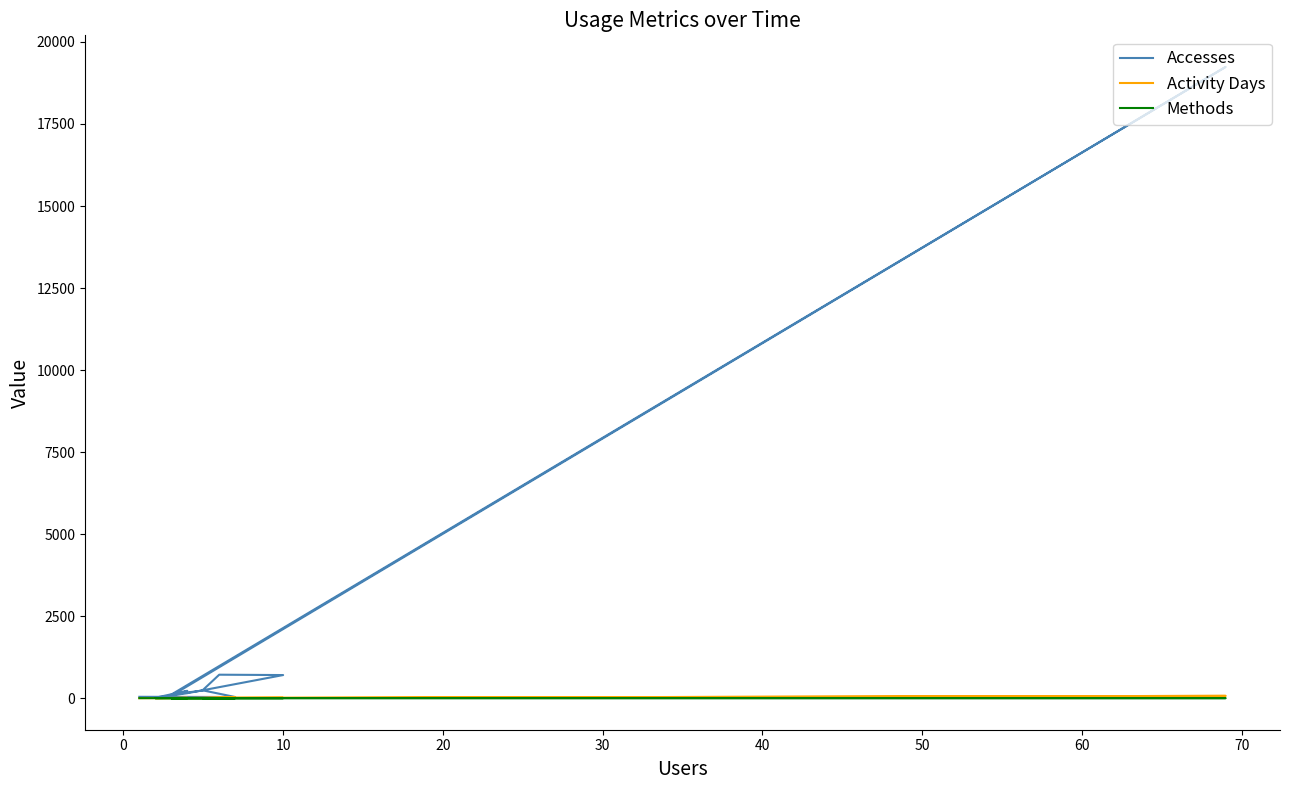

True or false: Activity Days and Accesses cross at least once.

False